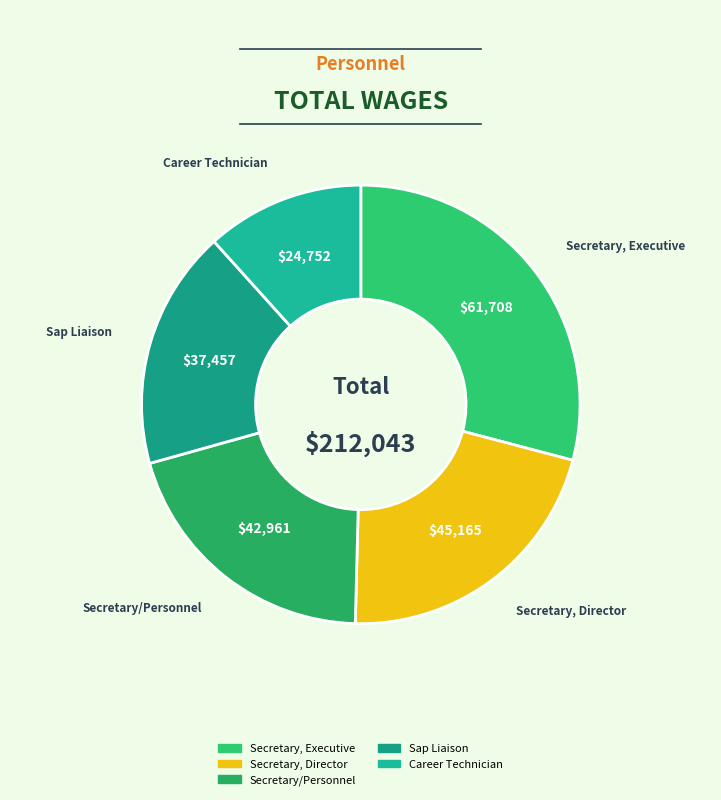

How many slices are in this pie chart?

5